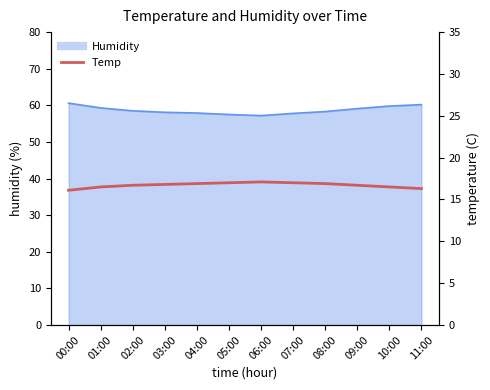

True or false: there are more than 2 points higher than both neighbors.

False